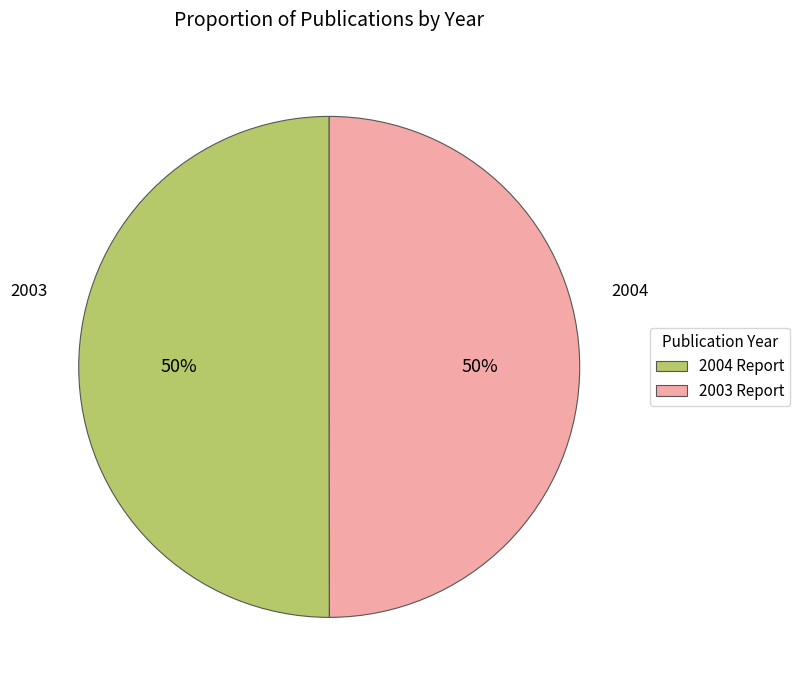

Combined, do 2003 Report and 2004 Report account for over 50%?

Yes